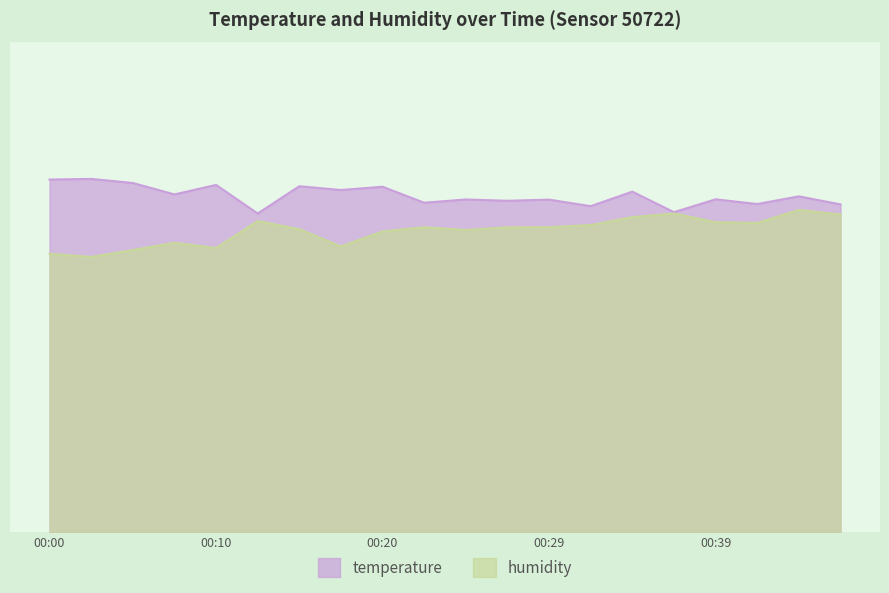

What is the value of the temperature point at the 18th from the left?

20.1